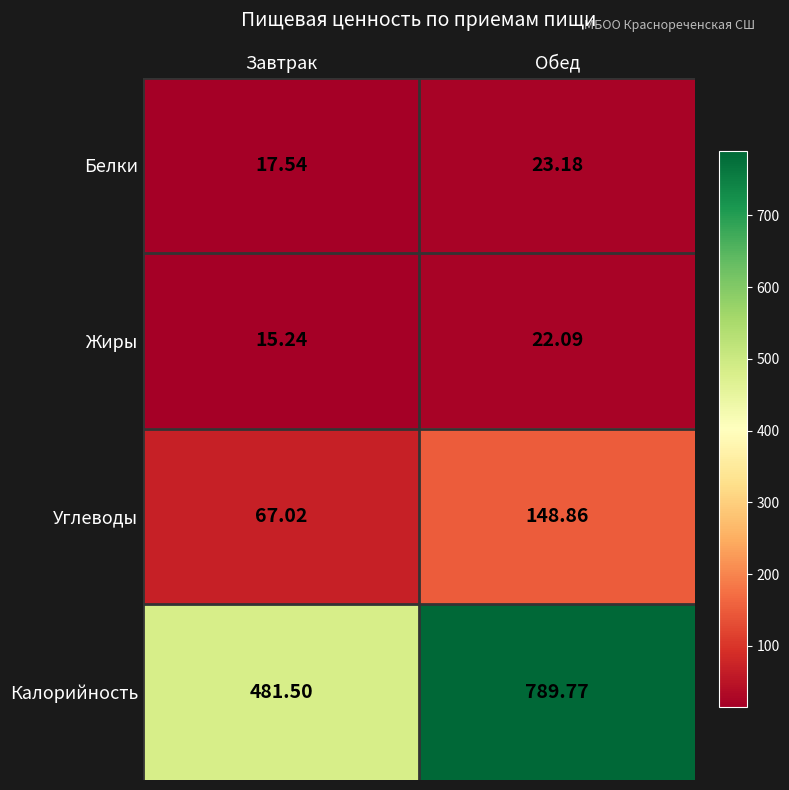

Which series has the largest total across all categories?

Калорийность